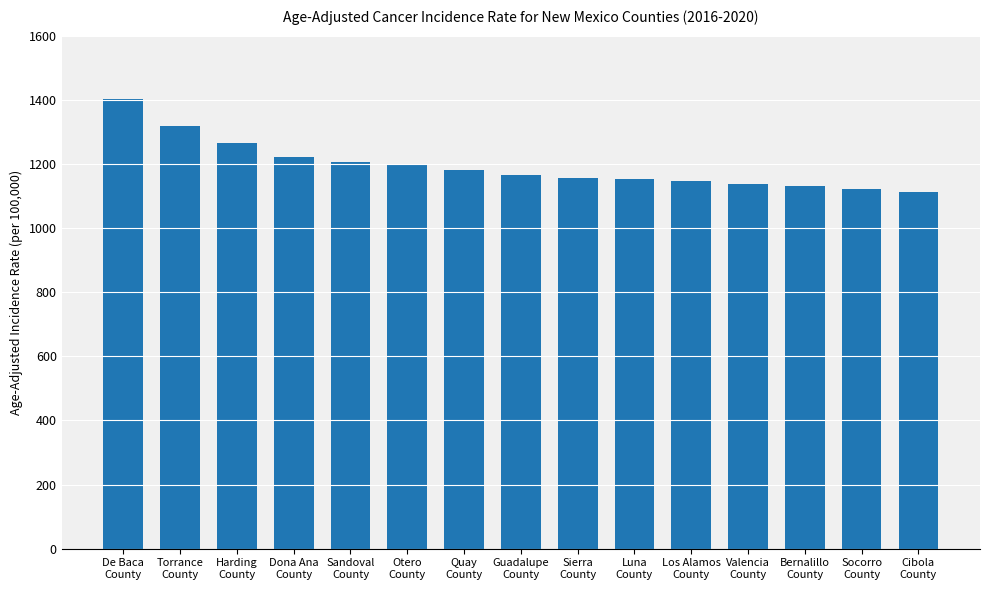

Is it true that the value at Dona Ana
County is 767.8?

False